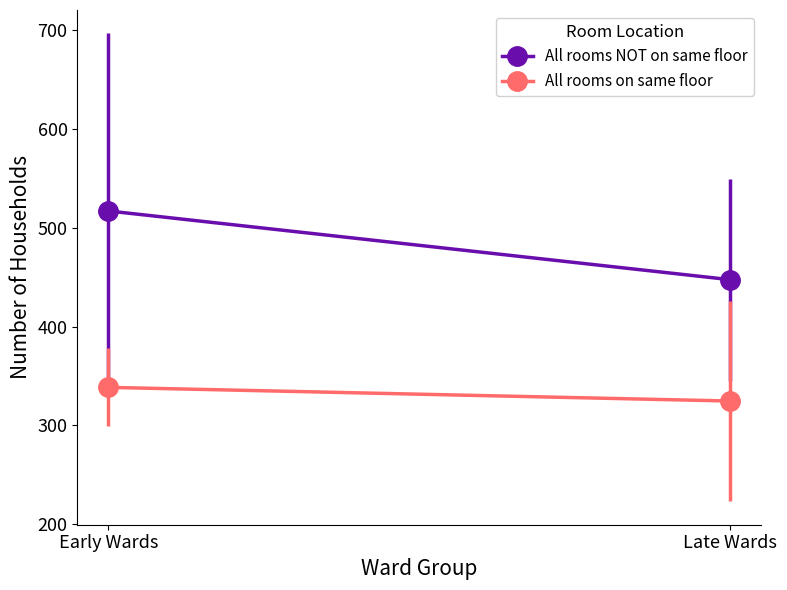

Is it true that All rooms NOT on same floor equals 517.0 at Early Wards?

True